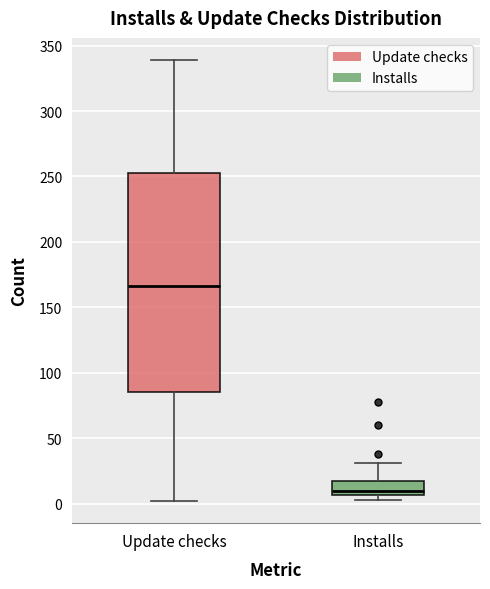

Reading left to right, transcribe this box plot: for each box, give where its median line is, the range the box spans, and where its two whiskers end, as read against the y-axis. The values are not printed on the chart, so give them approximately, as read against the axis.

Update checks: median 165, box 85 to 255, whiskers 0 to 340
Installs: median 10, box 5 to 20, whiskers 5 (just below the box's lower edge) to 30